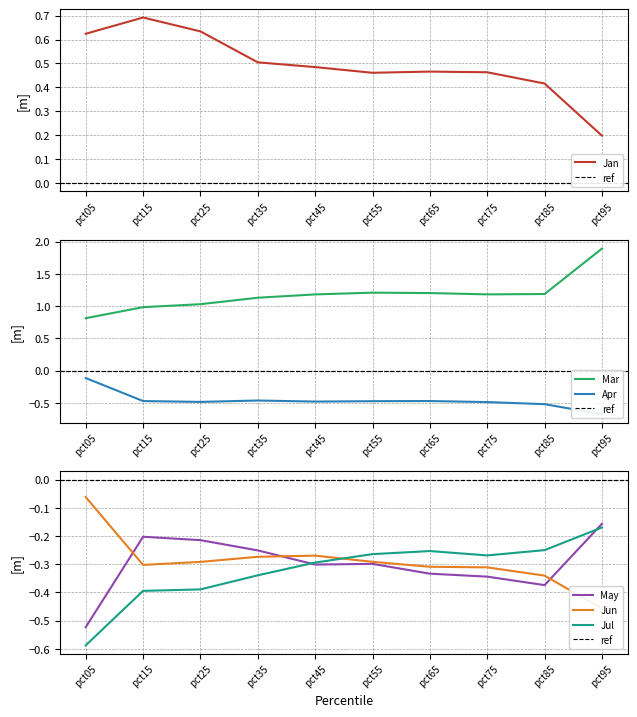

At which category is the sum across all series the highest?

pct95